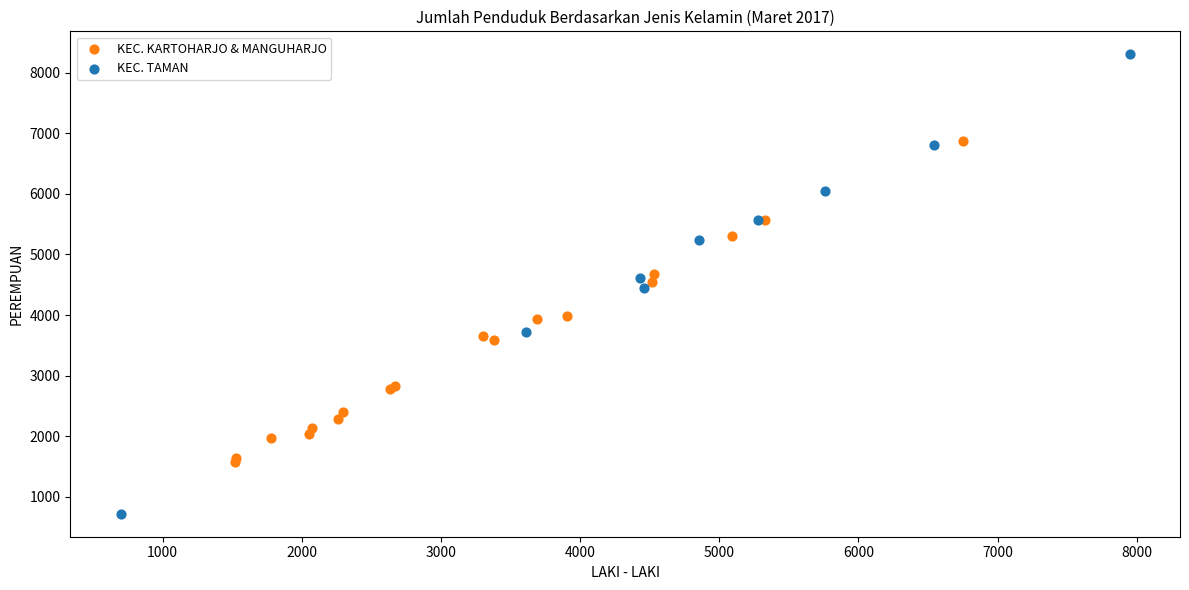

Which series has the widest spread of Y values?

KEC. TAMAN